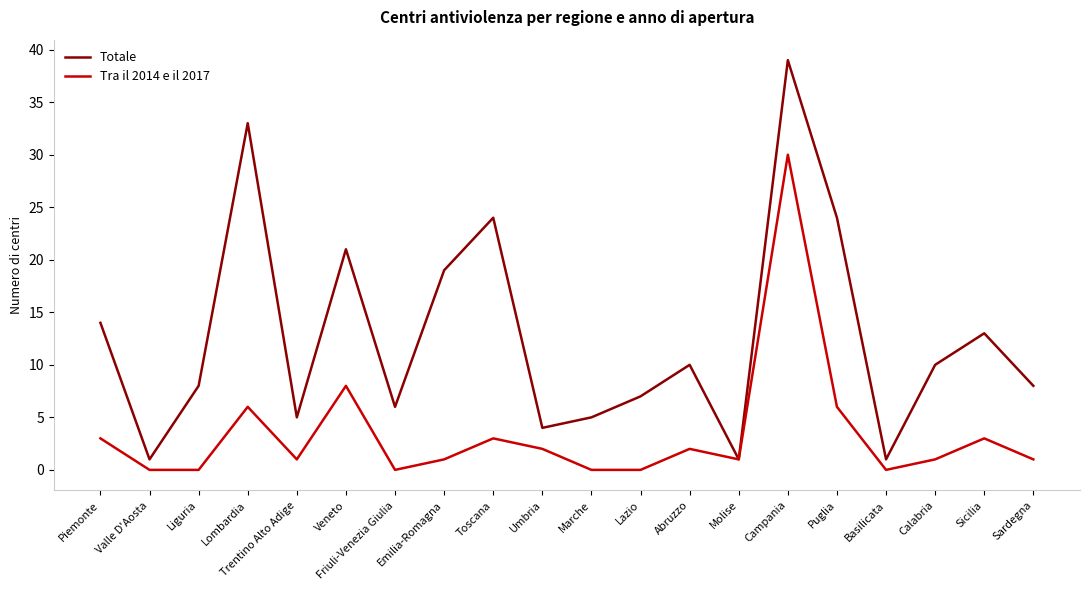

What position from the left is Veneto?

6